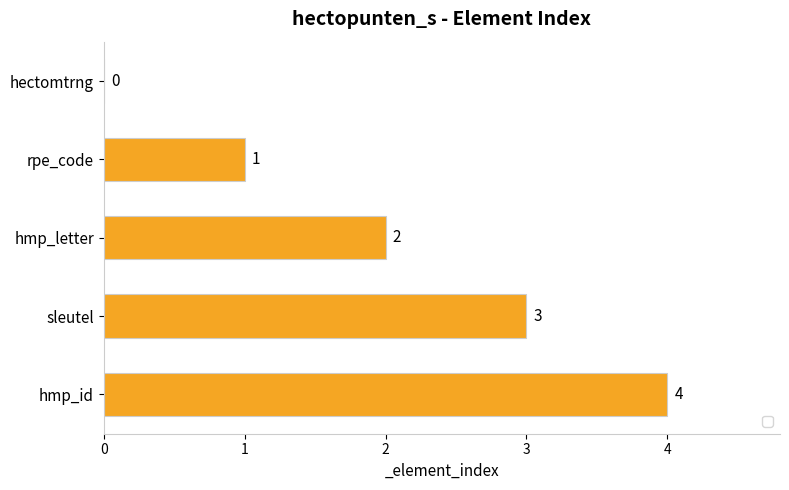

How many values are above zero?

4